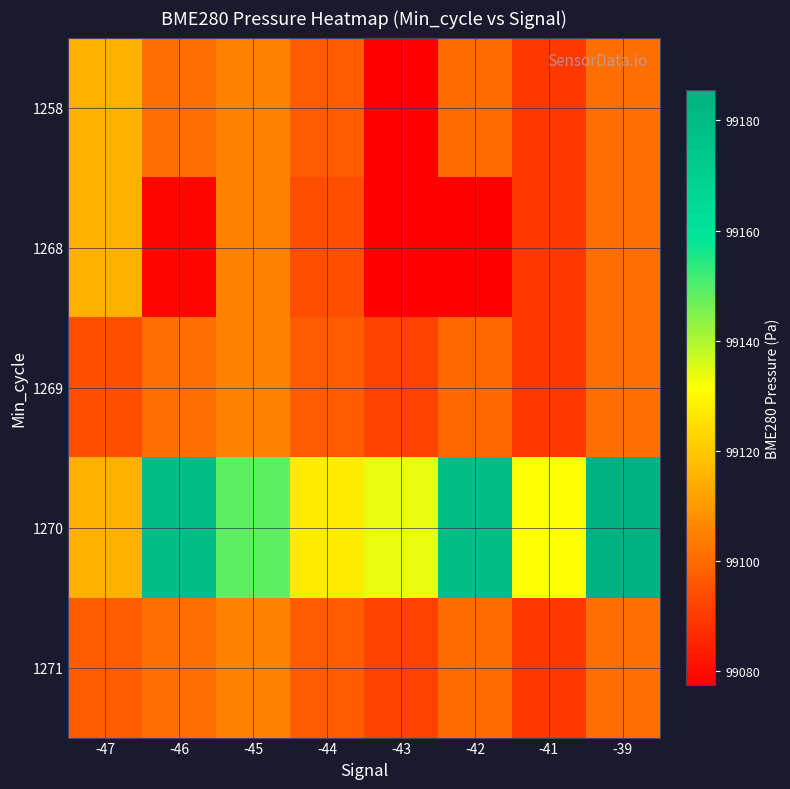

Reading right to left, list all the values displayed in this chart.

1258: -39=99101.1	-41=99089.5	-42=99100.3	-43=99077.5	-44=99097.3	-45=99105.1	-46=99100.7	-47=99114.6
1268: -39=99101.1	-41=99089.5	-42=99077.5	-43=99077.5	-44=99094.0	-45=99105.1	-46=99079.0	-47=99114.6
1269: -39=99101.1	-41=99089.5	-42=99099.9	-43=99091.6	-44=99097.3	-45=99105.1	-46=99100.7	-47=99094.0
1270: -39=99185.5	-41=99131.7	-42=99179.0	-43=99134.0	-44=99127.6	-45=99148.6	-46=99179.1	-47=99114.6
1271: -39=99101.1	-41=99089.5	-42=99100.3	-43=99091.6	-44=99097.3	-45=99105.1	-46=99100.7	-47=99096.9